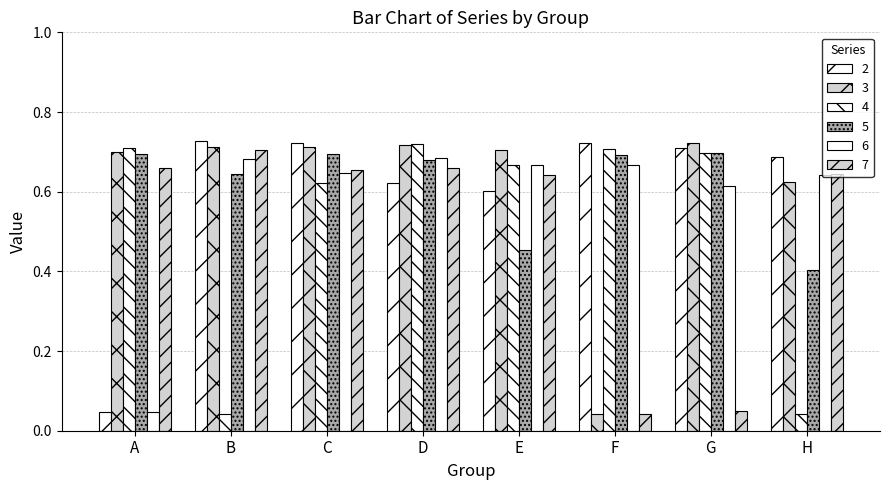

How many bars are there in total?

48